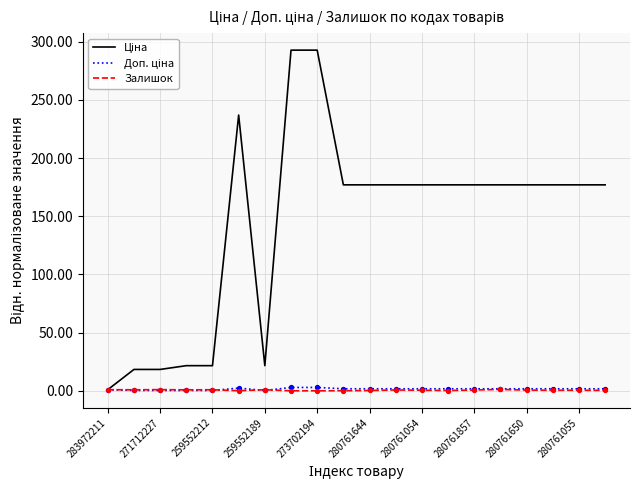

Which series has the largest total across all categories?

Ціна